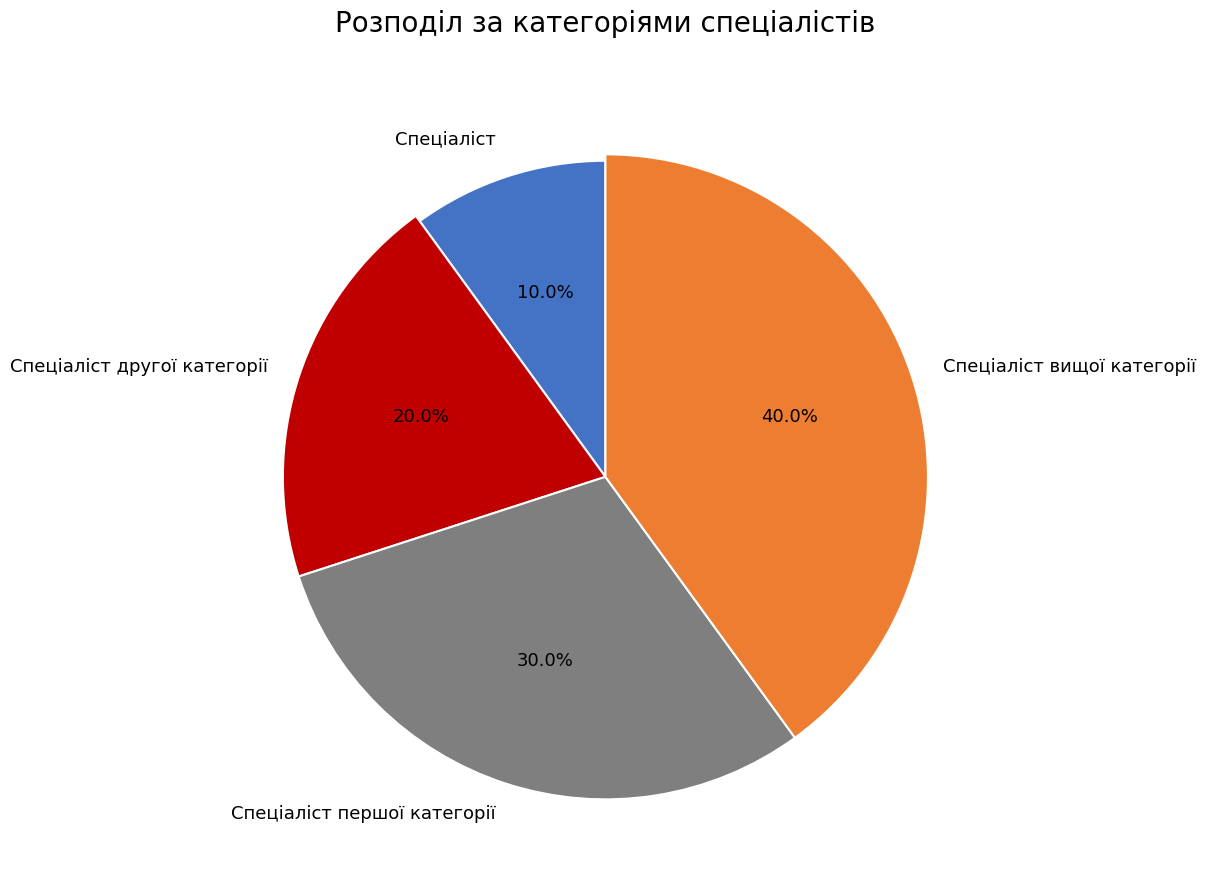

How many slices are in this pie chart?

4